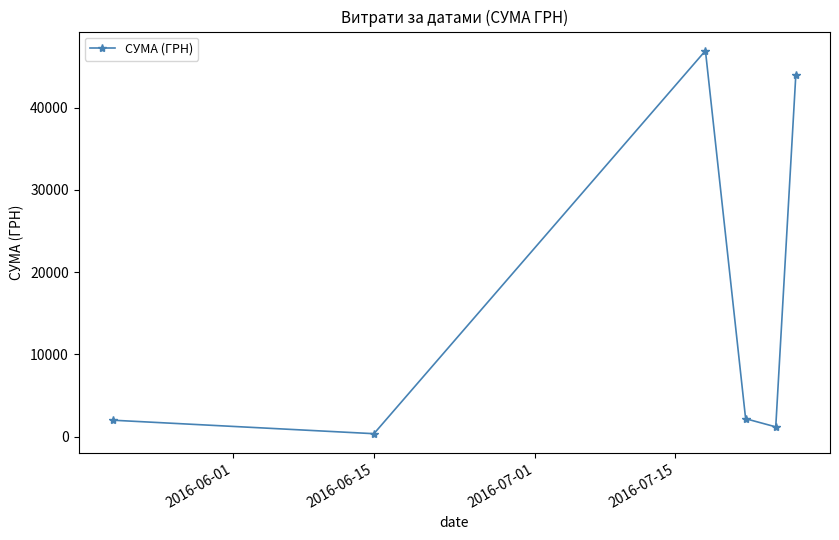

True or false: the data has more than 2 interior local peaks.

False